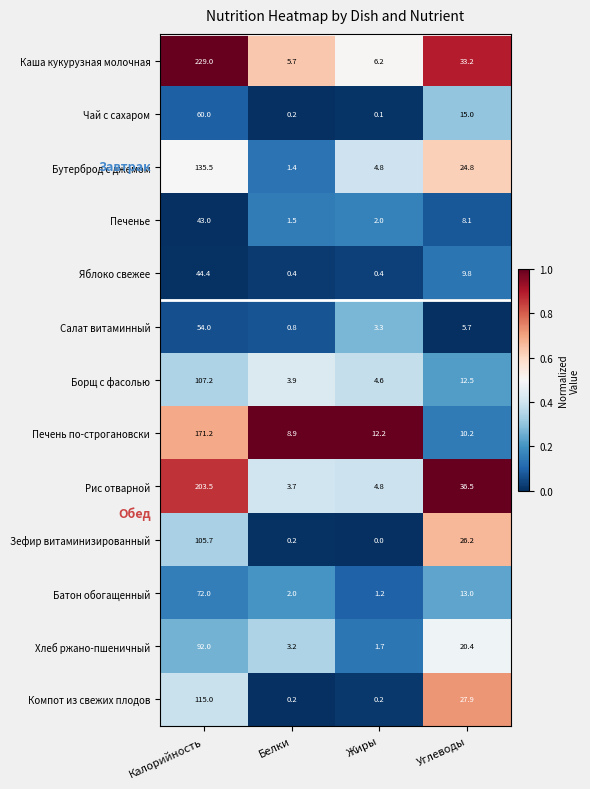

Is it true that Хлеб ржано-пшеничный equals 20.4 at Углеводы?

True